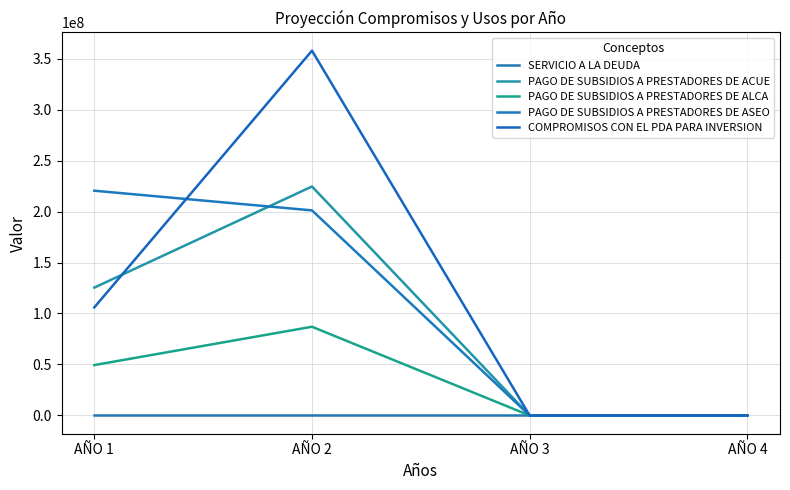

Does the chart display data point markers on the line(s)?

No